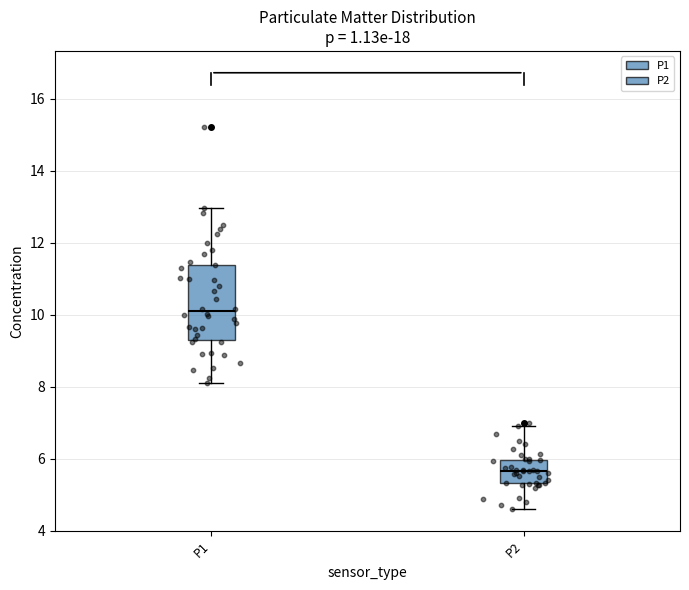

Reading left to right, transcribe this box plot: for each box, give where its median line is, the range the box spans, and where its two whiskers end, as read against the y-axis. The values are not printed on the chart, so give them approximately, as read against the axis.

P1: median 10.2, box 9.4 to 11.4, whiskers 8.2 to 13.0
P2: median 5.6, box 5.4 to 6.0, whiskers 4.6 to 7.0